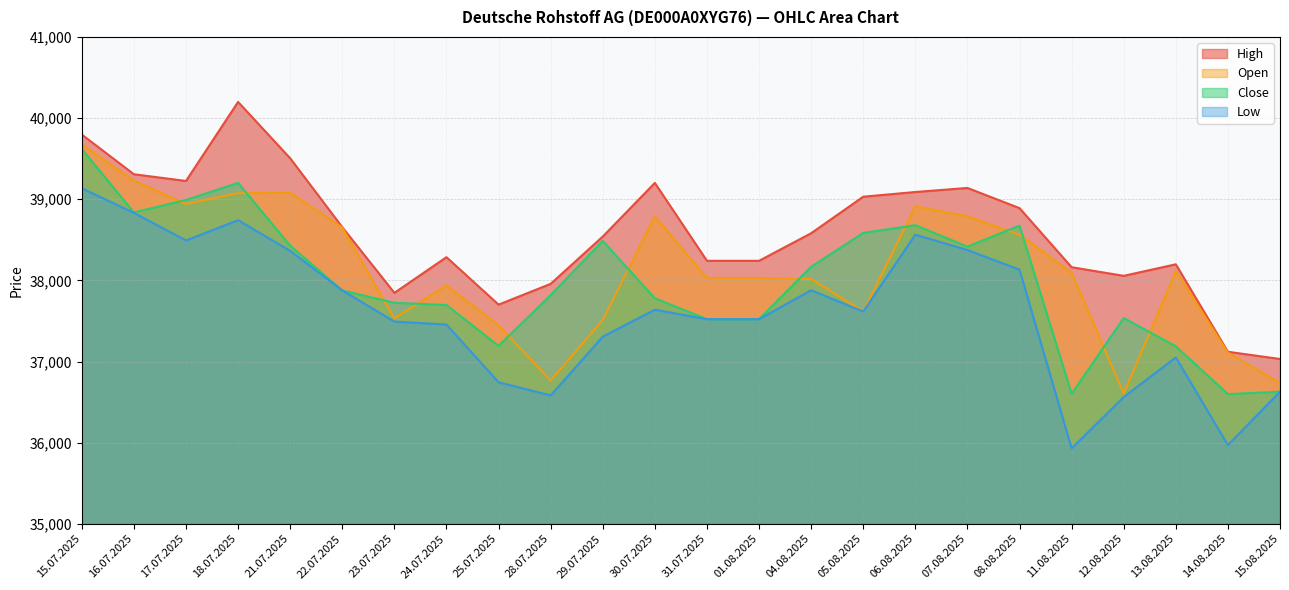

Is it true that Low equals 37876 at 22.07.2025?

True